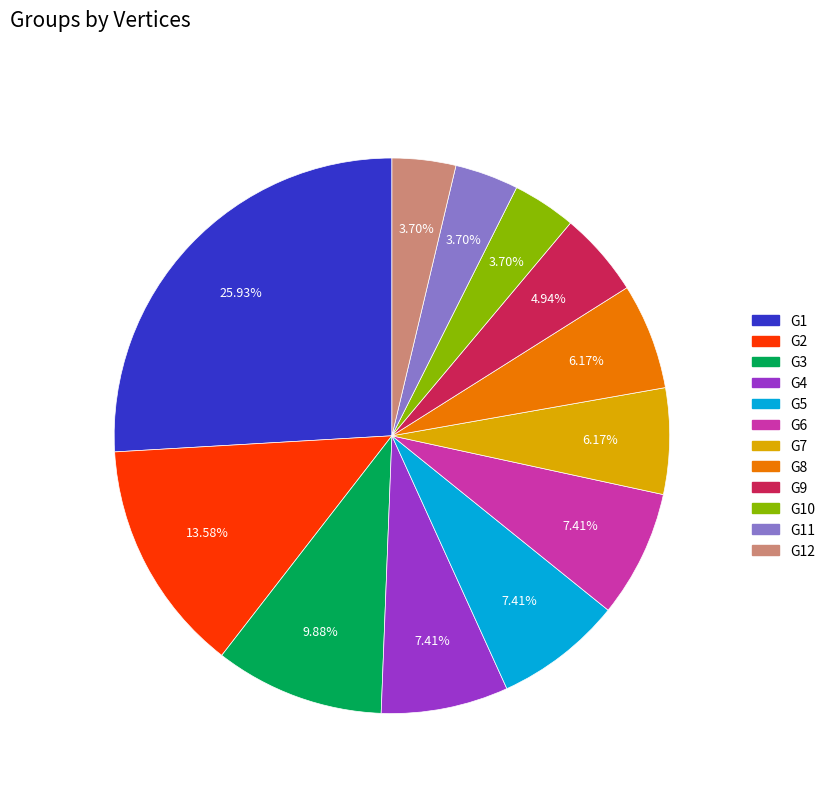

Count the number of slices in the pie.

12